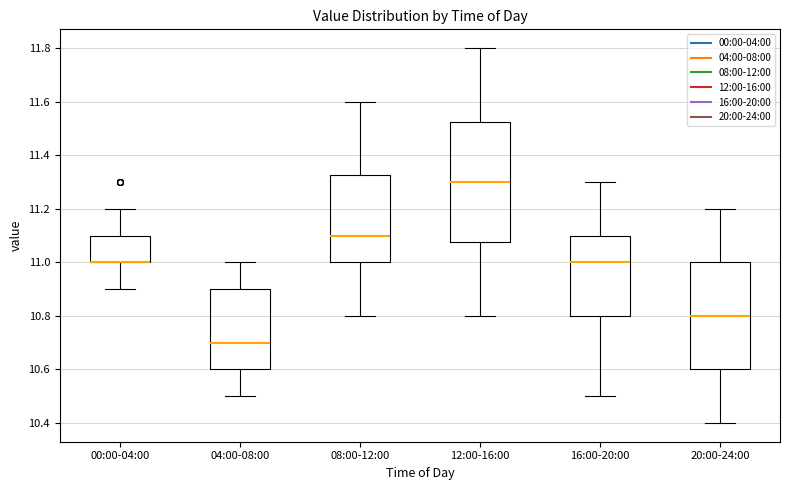

Reading left to right, transcribe this box plot: for each box, give where its median line is, the range the box spans, and where its two whiskers end, as read against the y-axis. The values are not printed on the chart, so give them approximately, as read against the axis.

00:00-04:00: median 11.00 (drawn on the box's lower edge), box 11.00 to 11.10, whiskers 10.90 to 11.20
04:00-08:00: median 10.70, box 10.60 to 10.90, whiskers 10.50 to 11.00
08:00-12:00: median 11.10, box 11.00 to 11.32, whiskers 10.80 to 11.60
12:00-16:00: median 11.30, box 11.08 to 11.52, whiskers 10.80 to 11.80
16:00-20:00: median 11.00, box 10.80 to 11.10, whiskers 10.50 to 11.30
20:00-24:00: median 10.80, box 10.60 to 11.00, whiskers 10.40 to 11.20